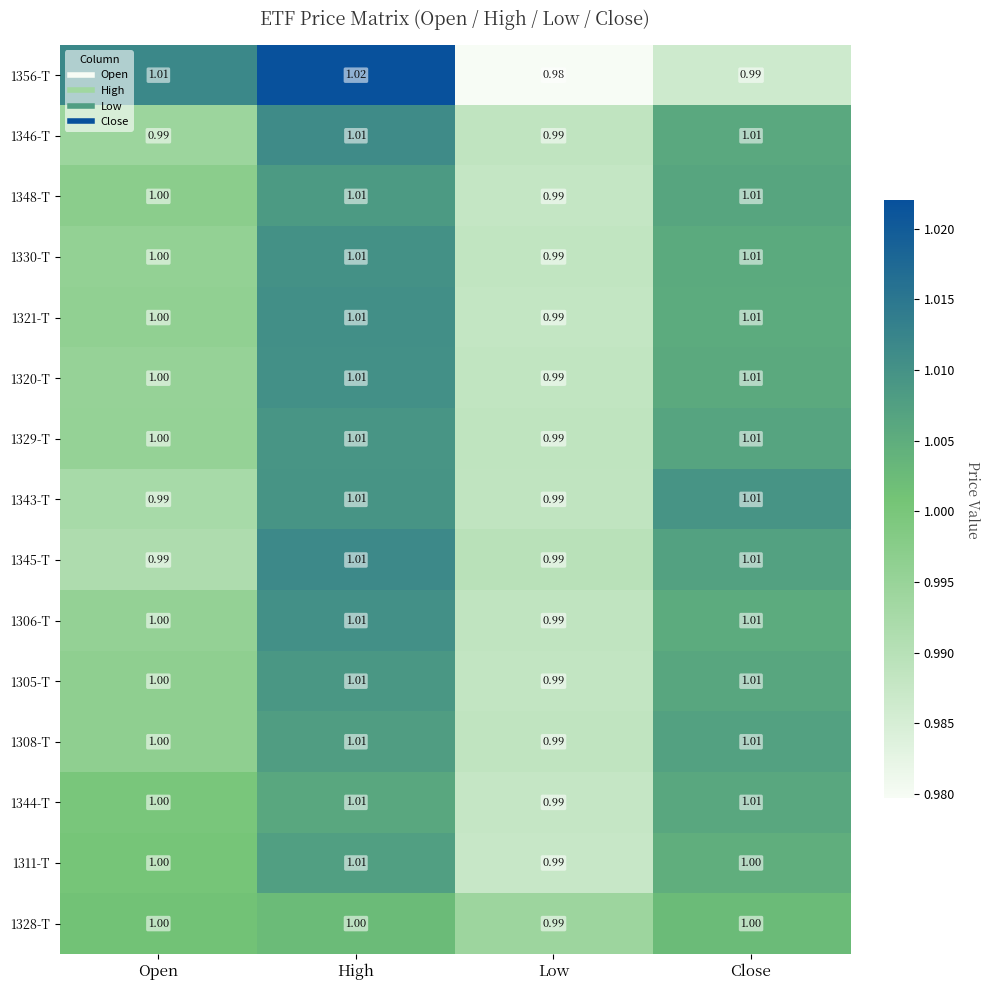

Which label corresponds to the largest value in the chart?

High